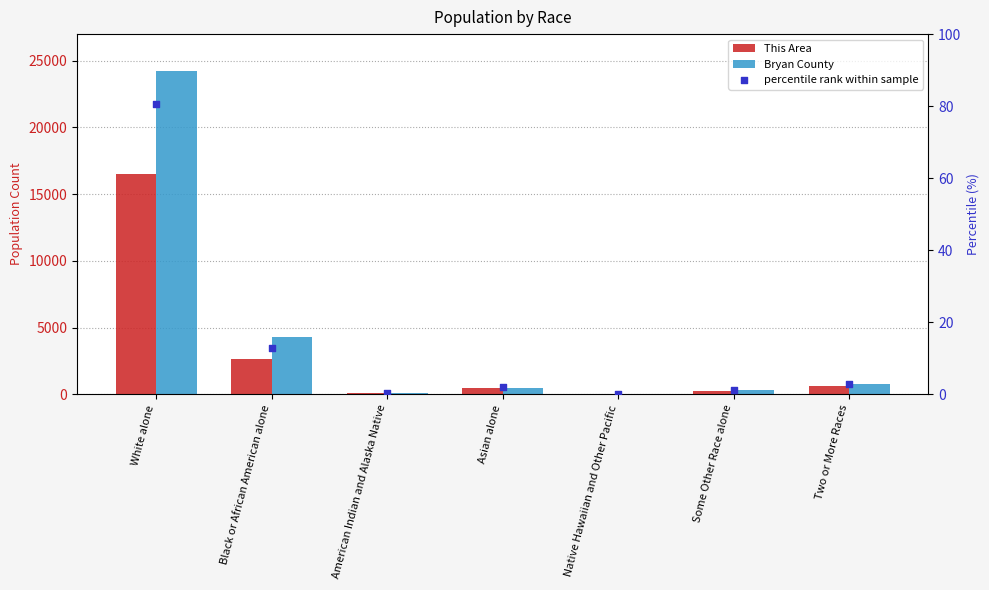

Which series has the widest spread of Y values?

Bryan County